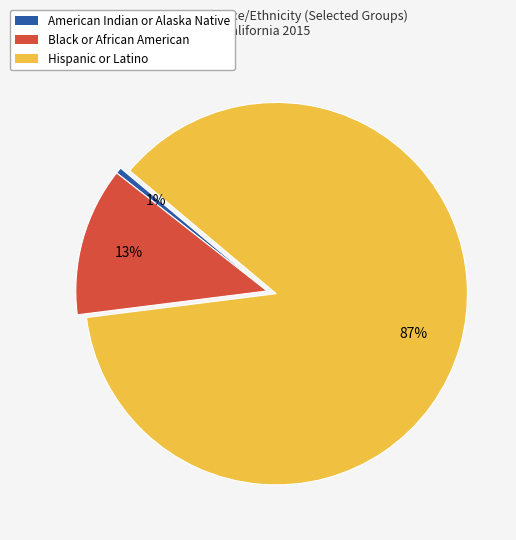

Is it true that Black or African American is 18% of the pie?

False